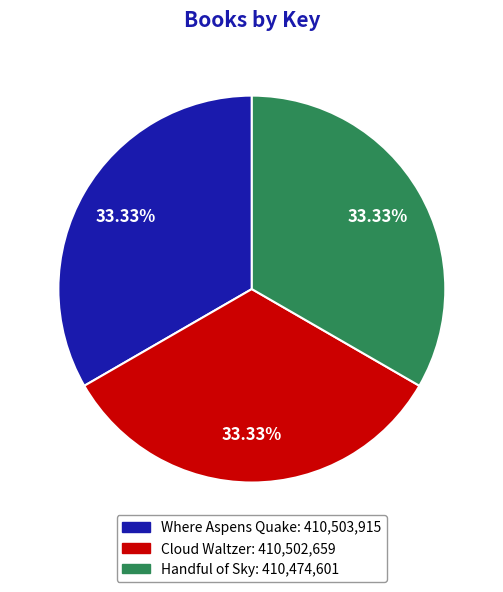

Is the sum of Where Aspens Quake and Cloud Waltzer greater than half?

Yes